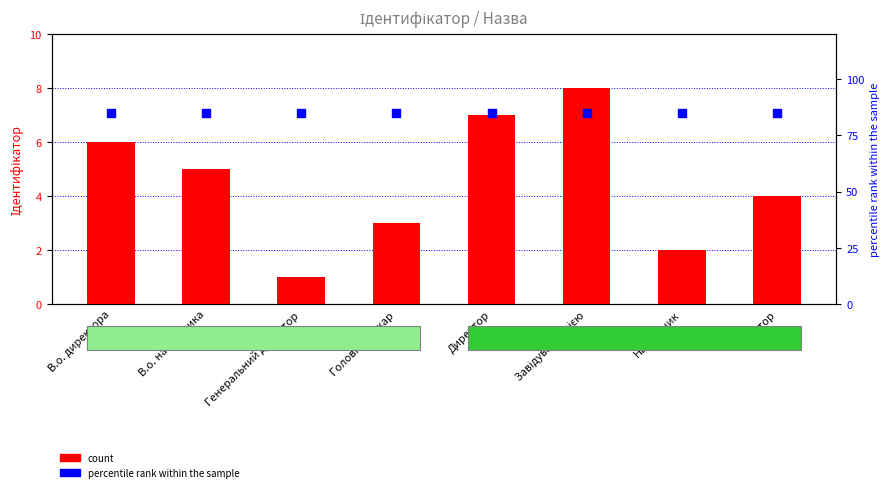

Which series contains the lowest Y value?

count